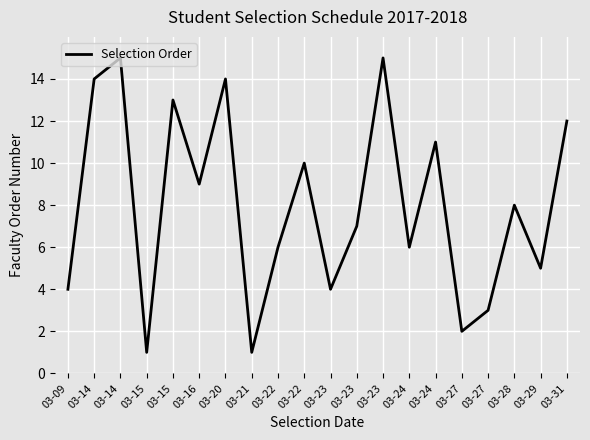

How many lines are shown in the chart?

1